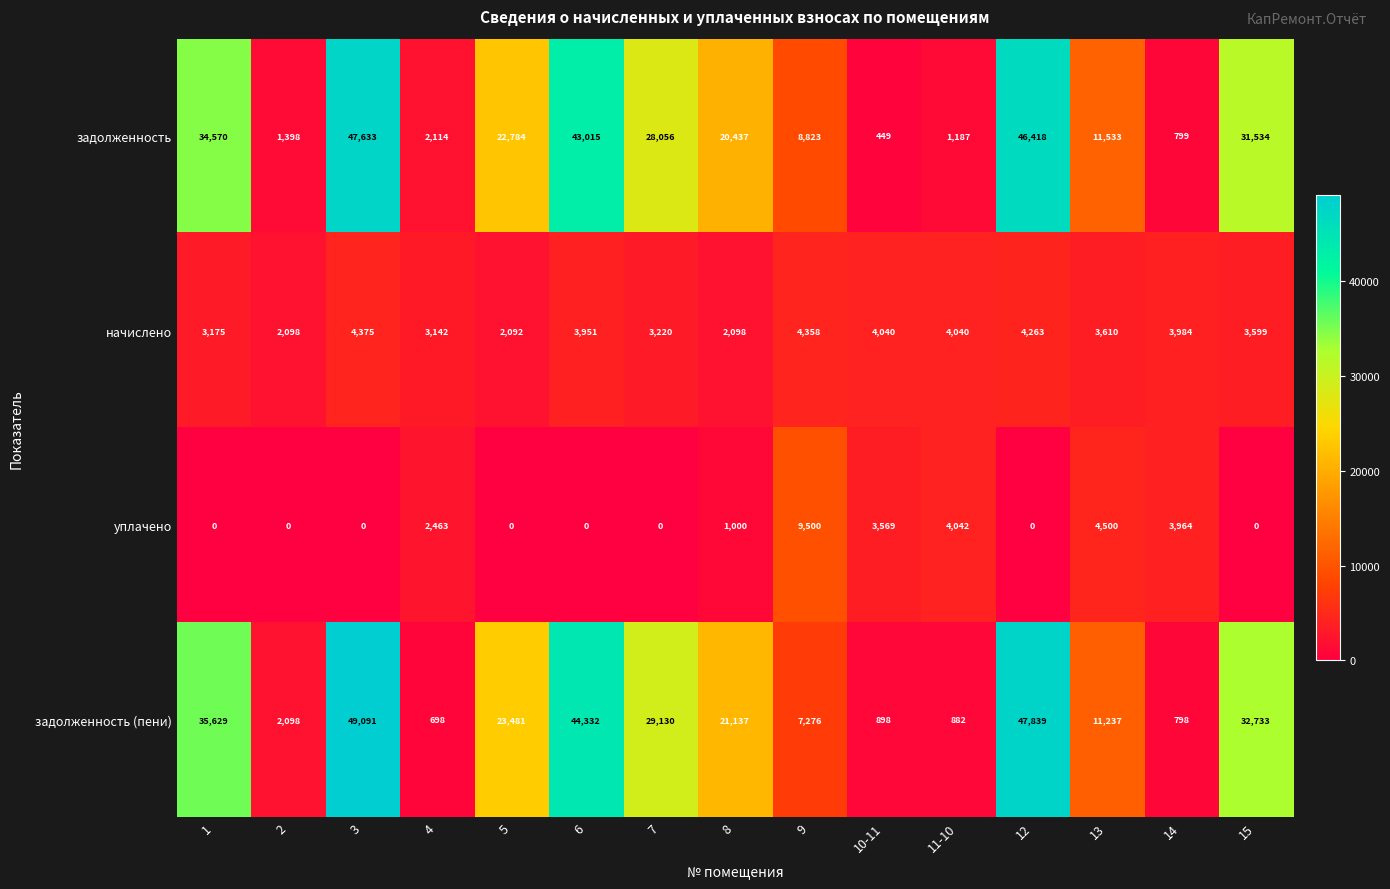

Rank the series by their maximum value, from lowest to highest.

начислено, уплачено, задолженность, задолженность (пени)